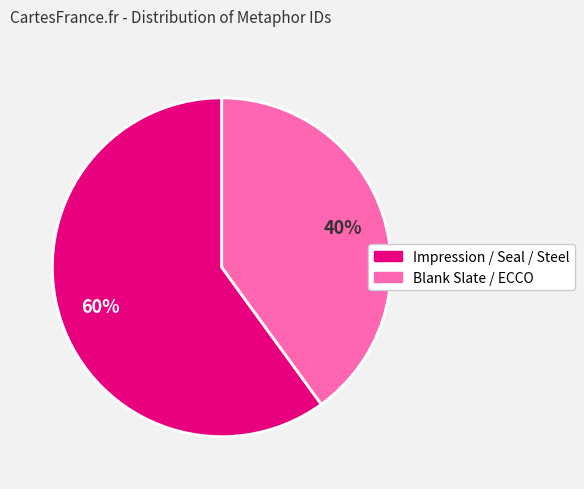

To the nearest percent, what is the difference between the largest and smallest slice percentages?

20%